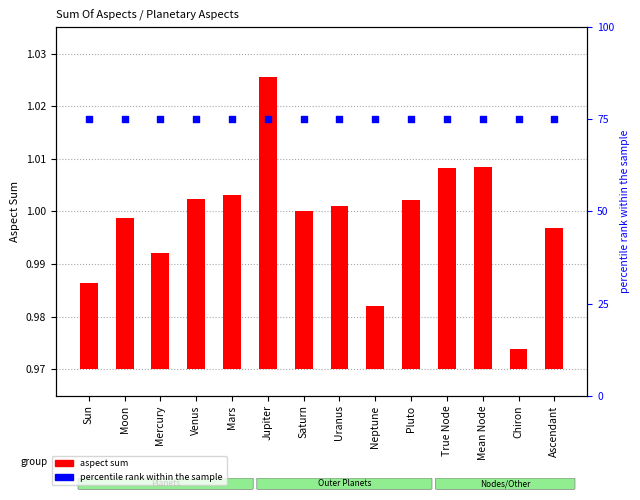

Is the value of aspect sum at True Node greater than the value of percentile rank within sample at Uranus?

No